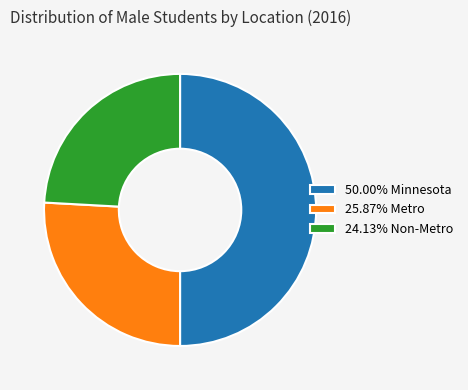

Do 50.00% Minnesota and 24.13% Non-Metro together represent more than half of the pie?

Yes